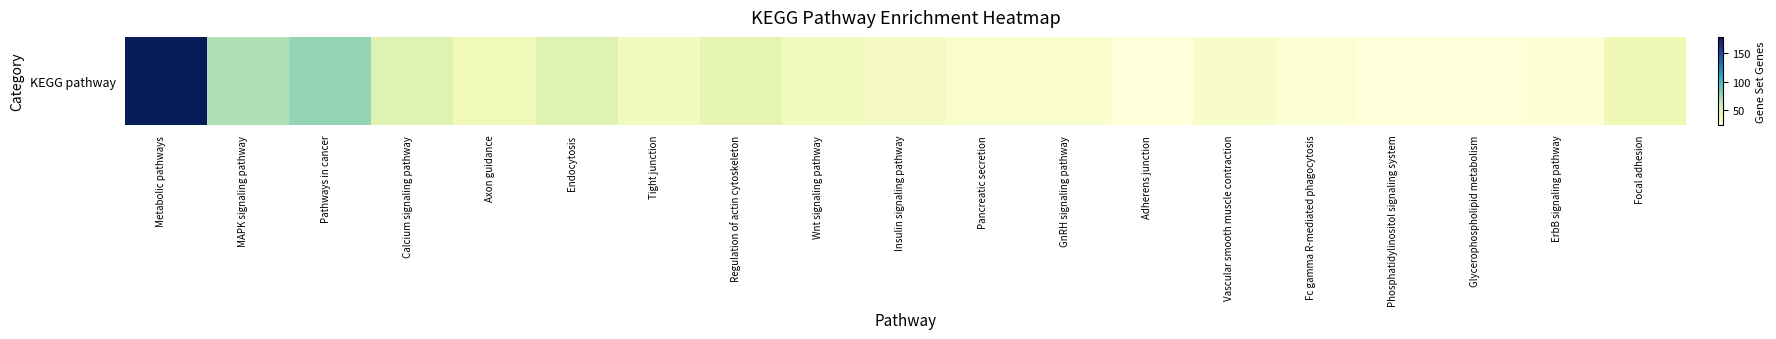

What is the difference between the values at Endocytosis and Regulation of actin cytoskeleton?

3